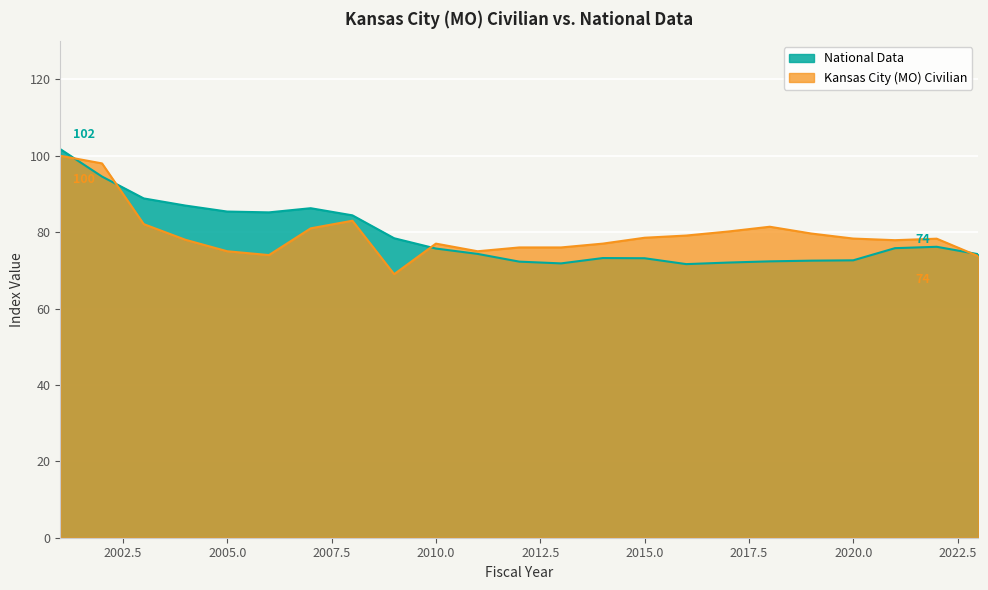

In National Data, how many points are higher than both neighbors (excluding endpoints)?

3